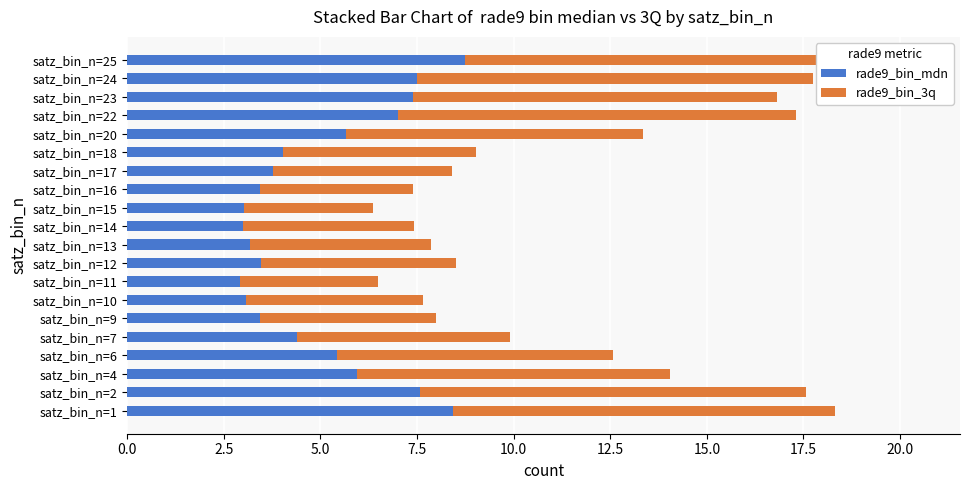

How many bars are there in each group?

2